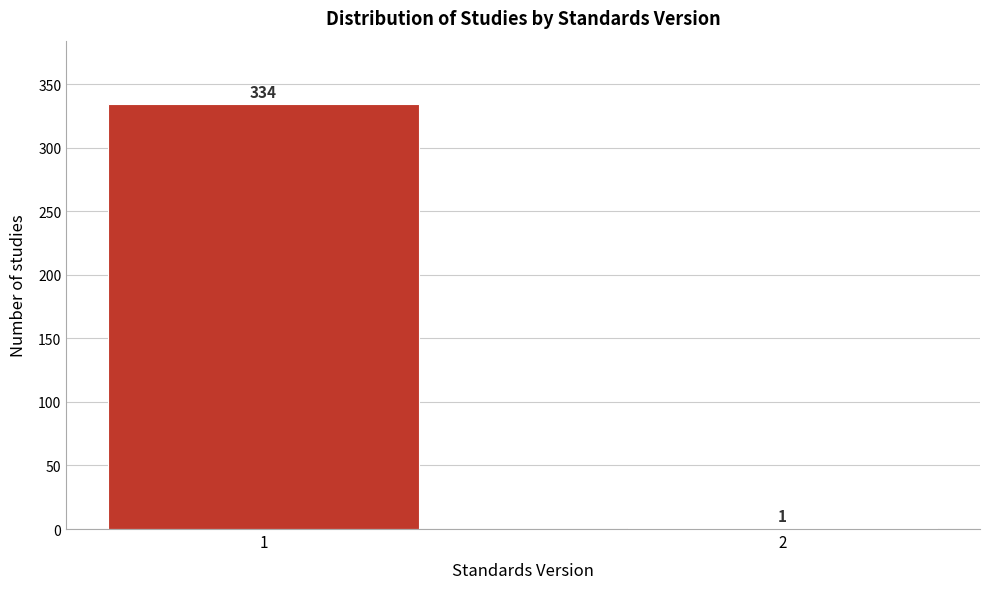

Reading left to right, extract all data points from this chart.

1=334	2=1